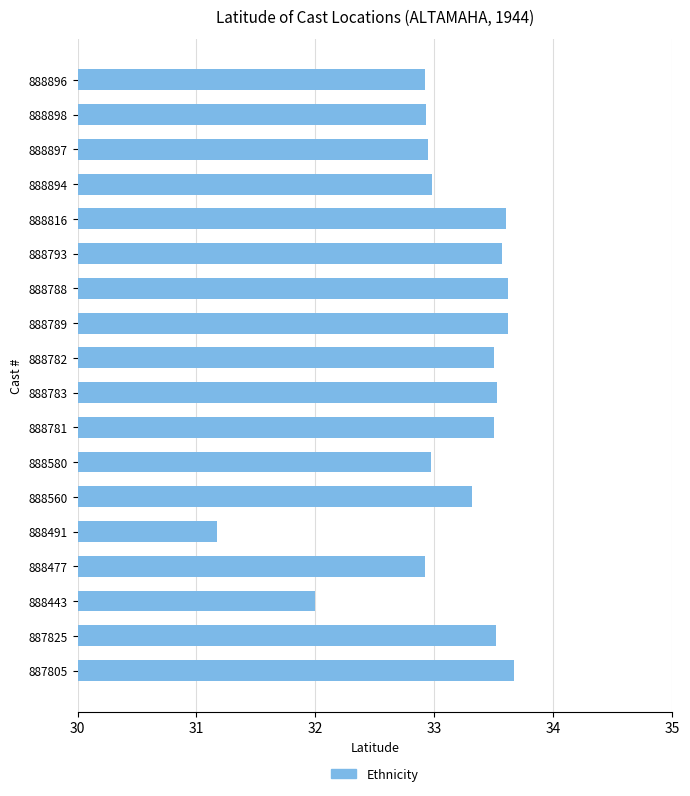

How many bars are there in total?

18